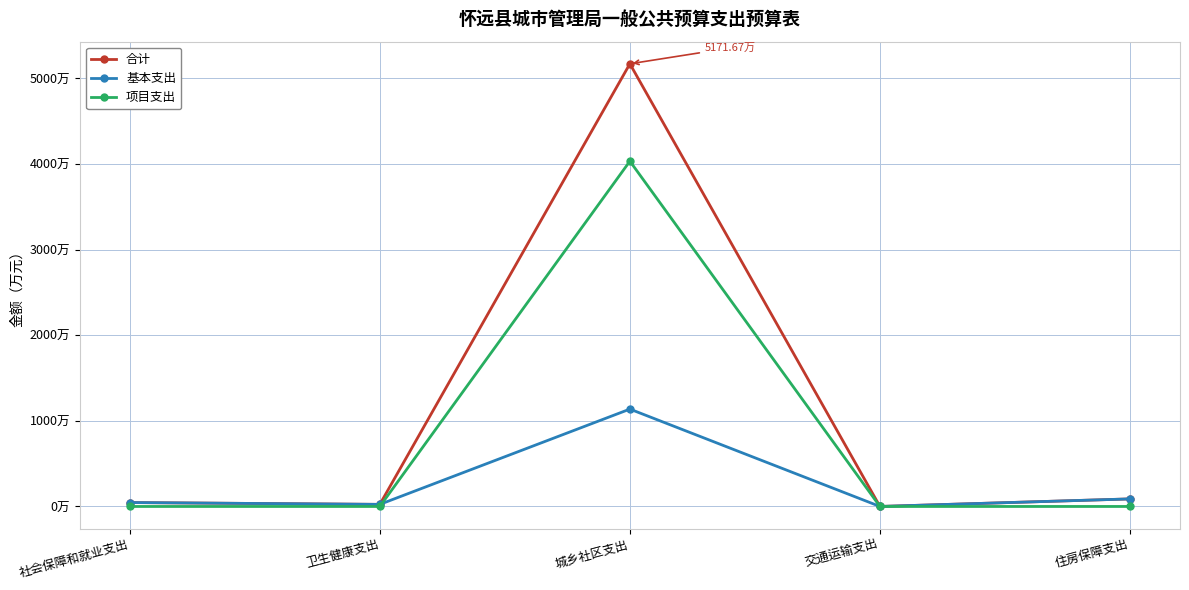

True or false: 基本支出 has a value of 1137.6 at 城乡社区支出.

True